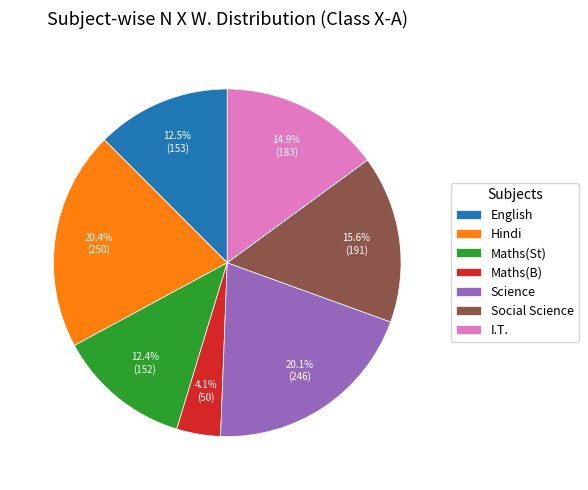

What is the smallest slice in the pie chart?

Maths(B)